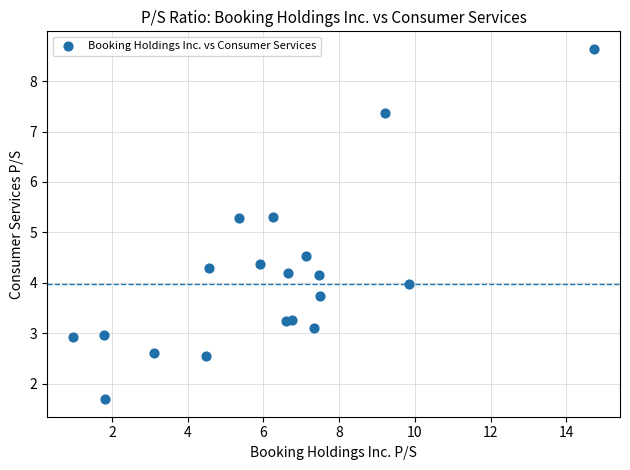

What is the range of X values (max minus min)?

13.8